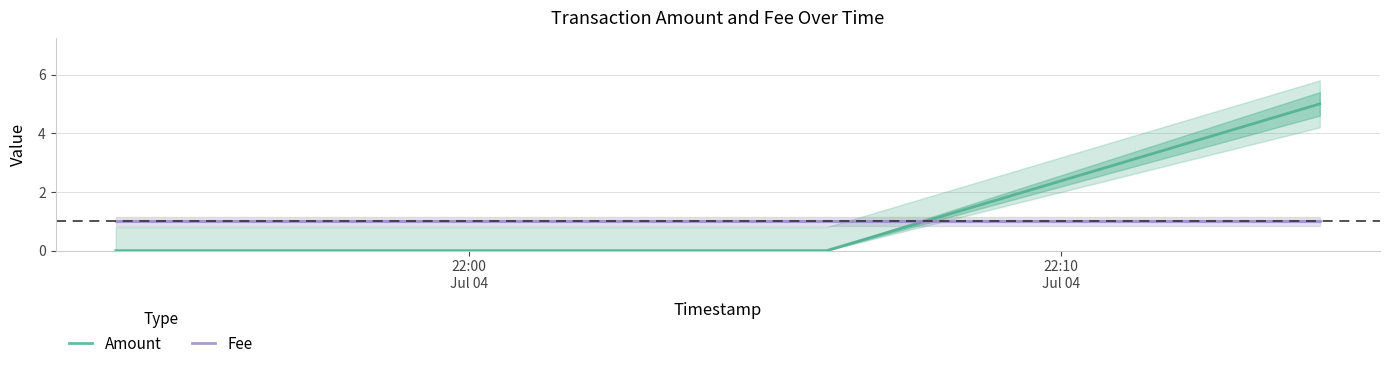

What is the value of the Fee point at the 1st from the left?

1